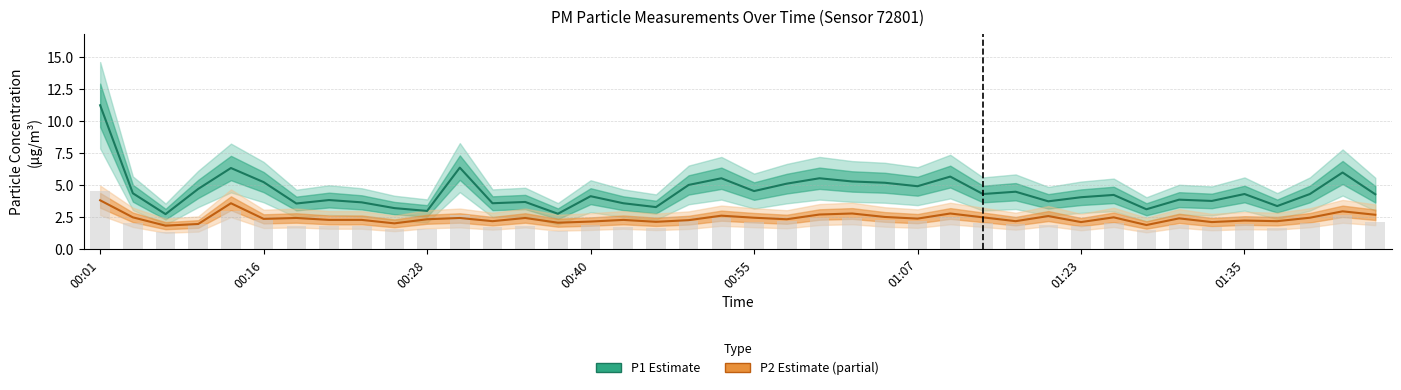

What is the label of the 40th bar from the right?

00:01